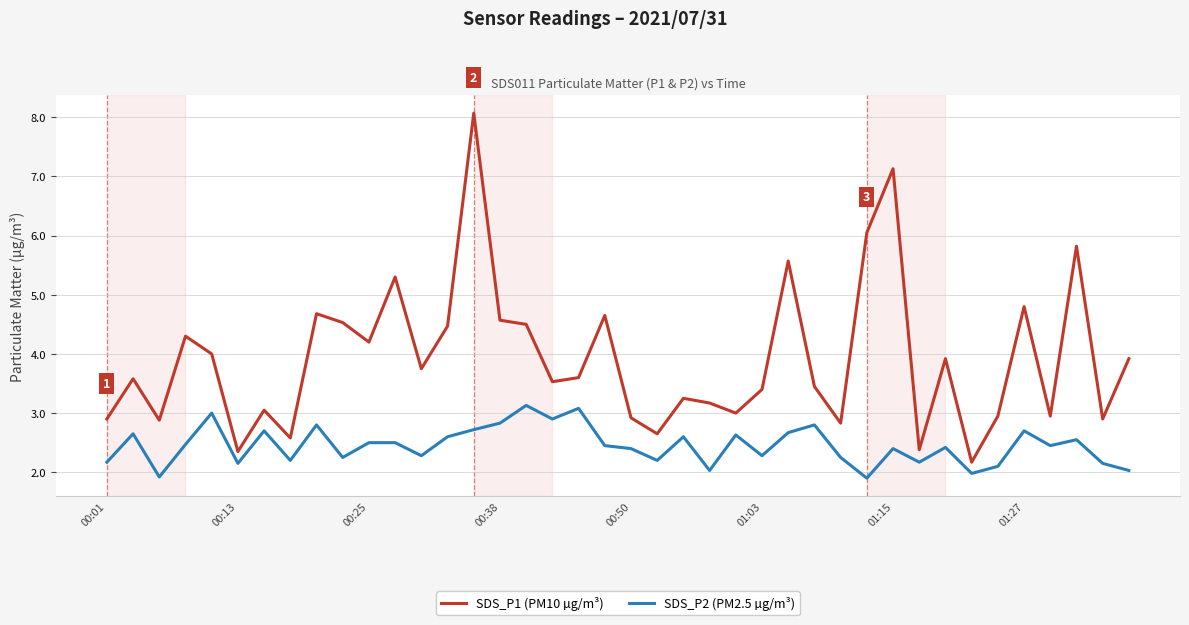

What are all the series names shown in the legend?

SDS_P1 (PM10 µg/m³), SDS_P2 (PM2.5 µg/m³)